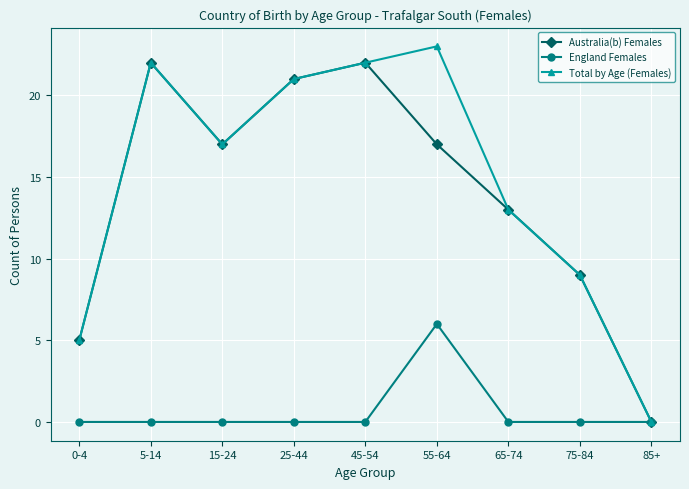

Reading left to right, transcribe all the data shown in this chart.

Australia(b) Females: 5	22	17	21	22	17	13	9	0
England Females: 0	0	0	0	0	6	0	0	0
Total by Age (Females): 5	22	17	21	22	23	13	9	0